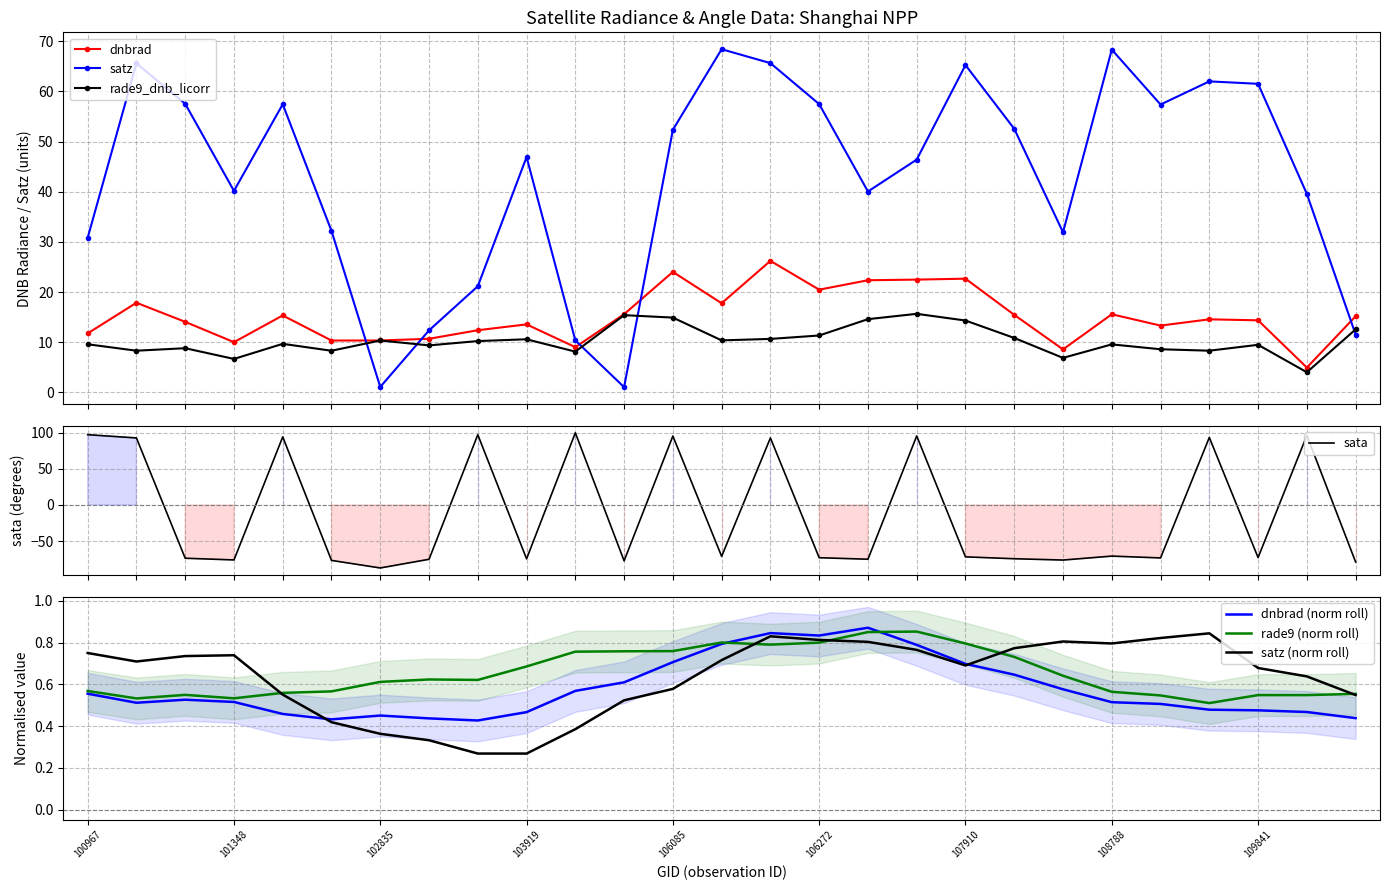

Where is the first local minimum for rade9_dnb_licorr?

101216